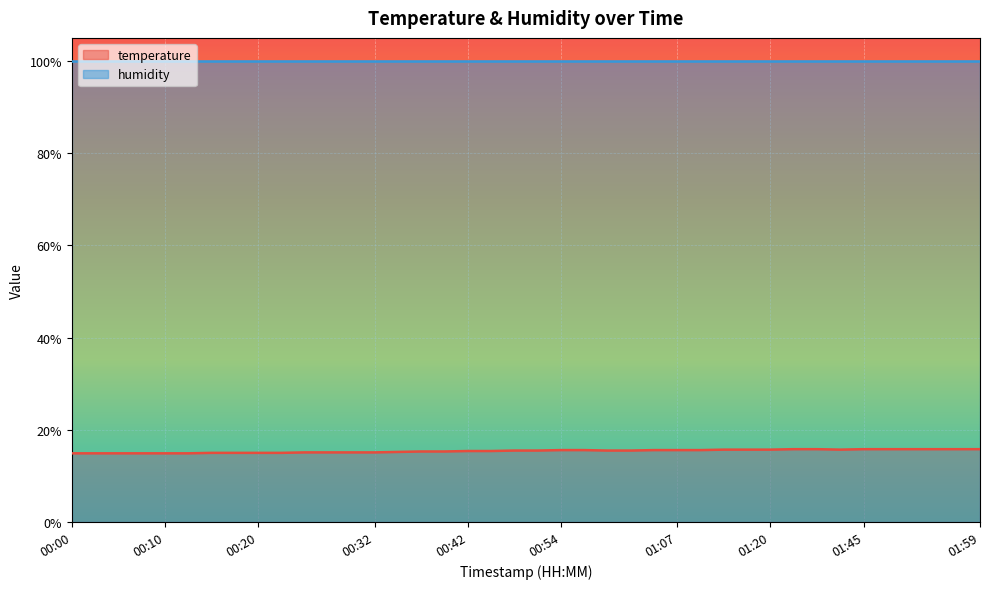

Which series has the largest total across all categories?

humidity